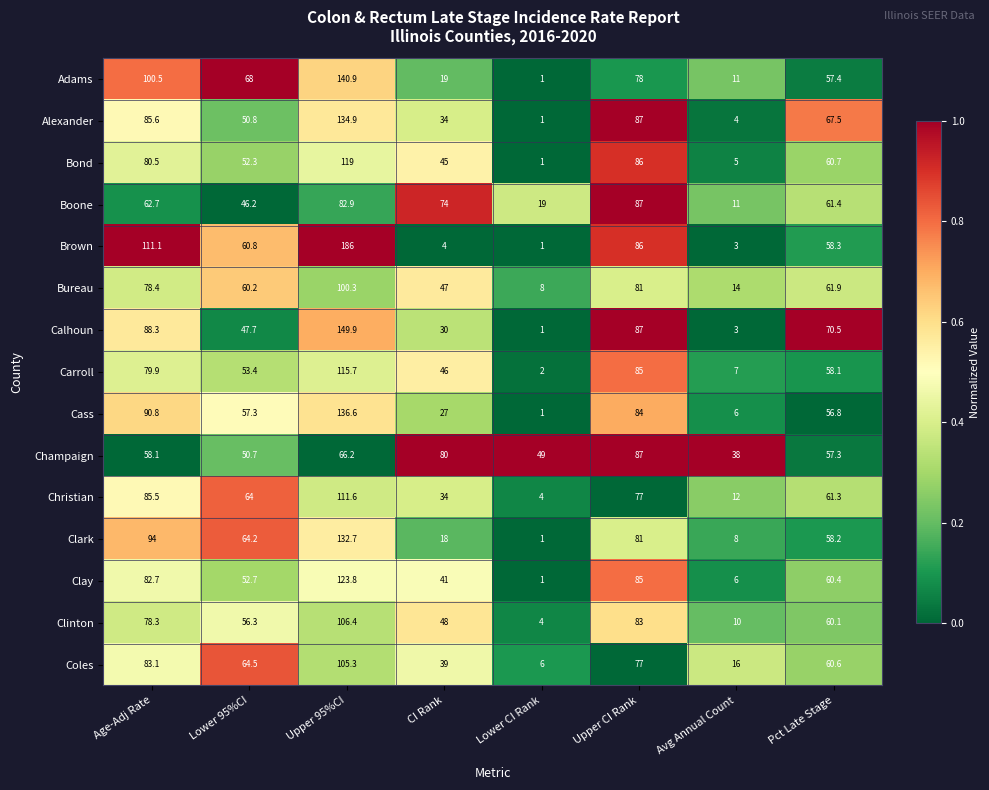

What is the average value of the Calhoun series?

59.7